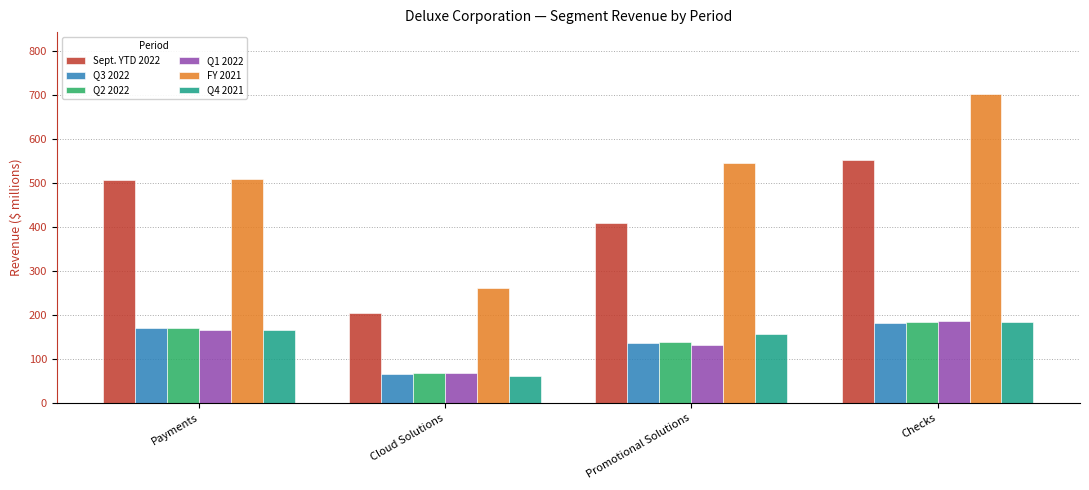

Which series changed the most between Cloud Solutions and Promotional Solutions?

FY 2021